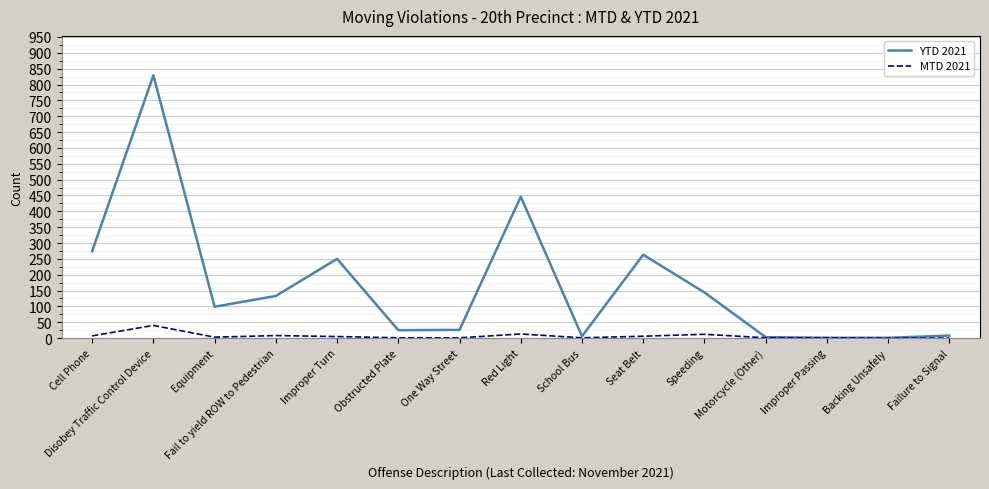

True or false: MTD 2021 has more than 1 points higher than both neighbors.

True